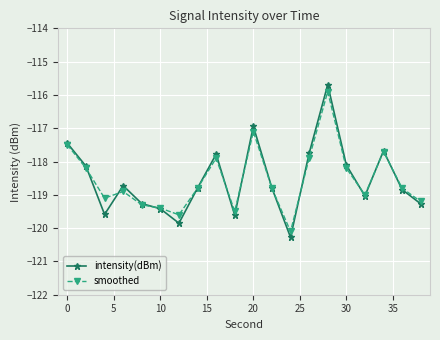

Which series has the largest range (max minus min)?

intensity(dBm)